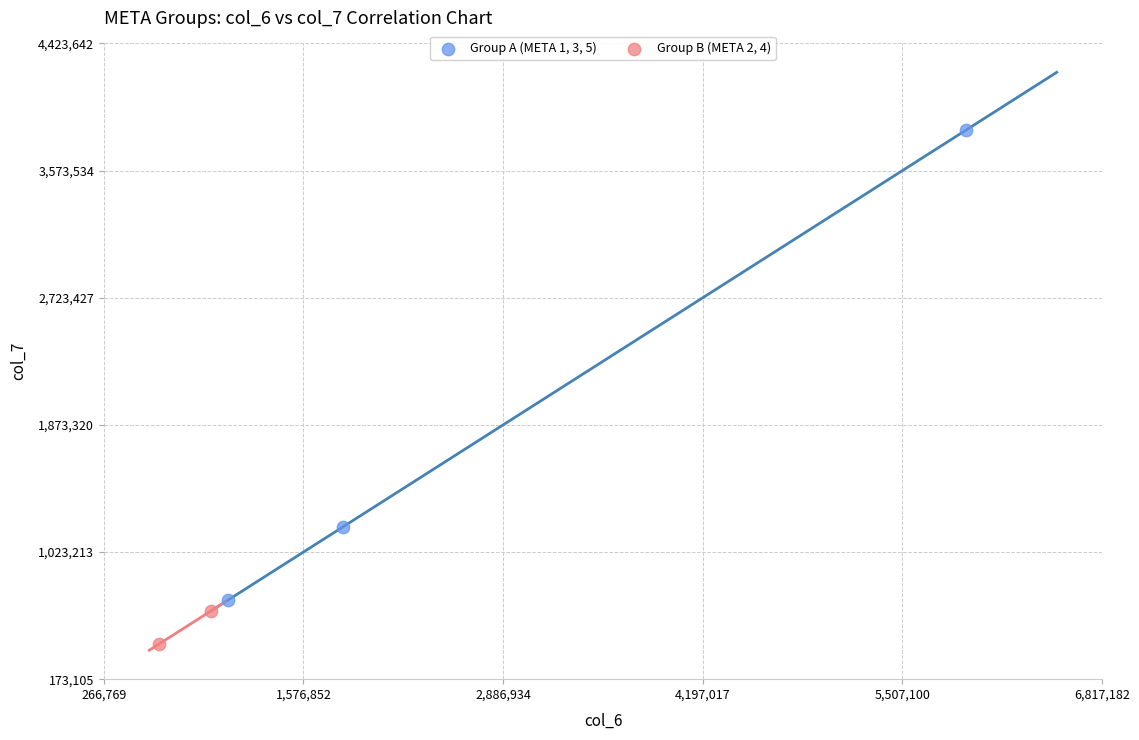

What are all the series names shown in the legend?

Group A (META 1, 3, 5), Group B (META 2, 4)